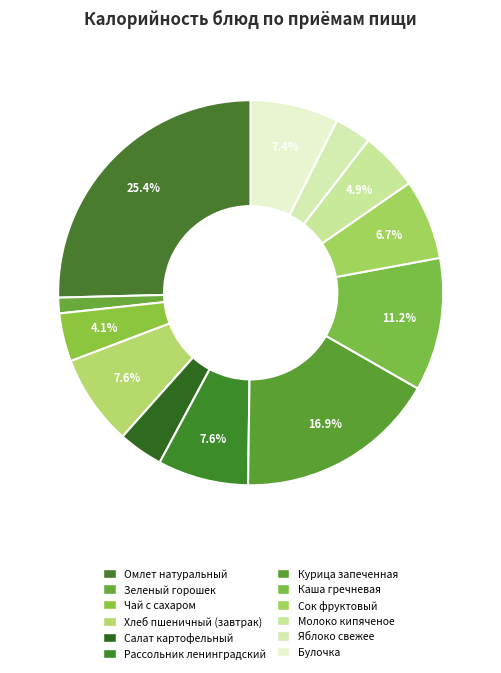

Rank the categories by value from lowest to highest.

Зеленый горошек, Яблоко свежее, Салат картофельный, Чай с сахаром, Молоко кипяченое, Сок фруктовый, Булочка, Рассольник ленинградский, Хлеб пшеничный (завтрак), Каша гречневая, Курица запеченная, Омлет натуральный